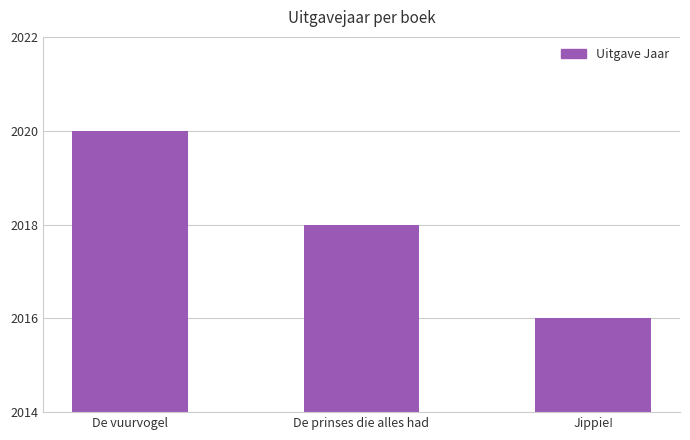

What is the average value?

2018